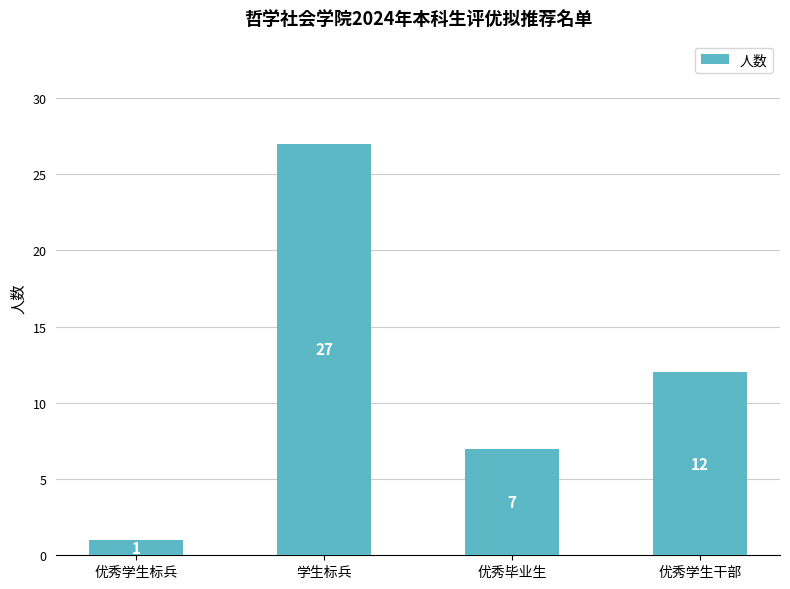

How many data points are less than 12?

2